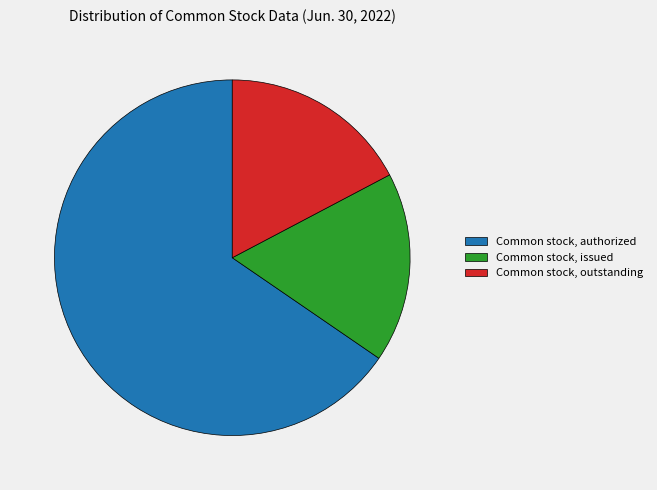

Approximately how many times larger is the value at Common stock, outstanding compared to Common stock, authorized?

0.3